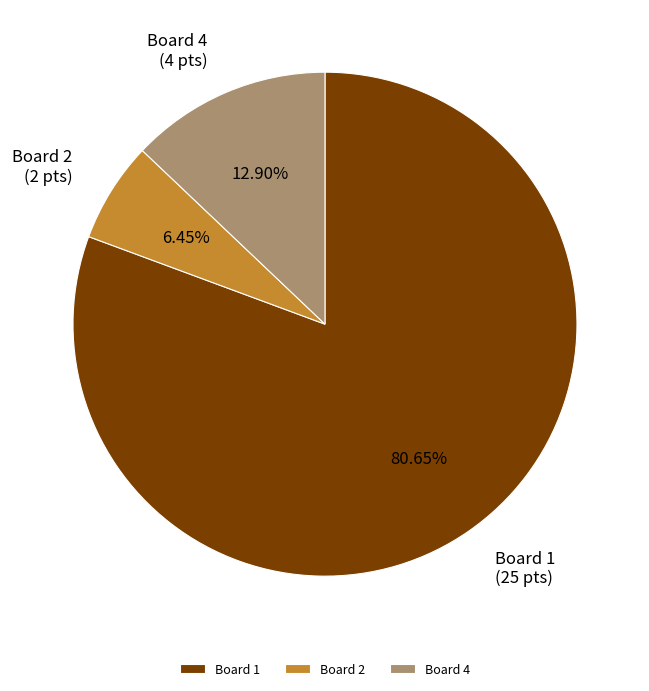

What is the majority slice?

Board 1